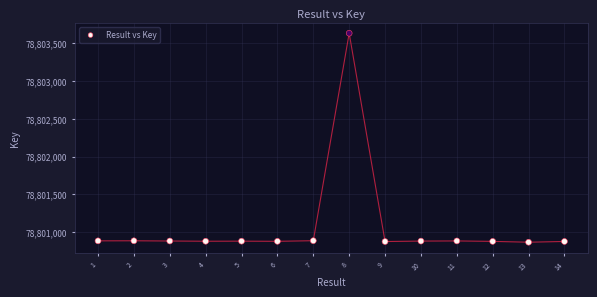

What is the range of X values (max minus min)?

13